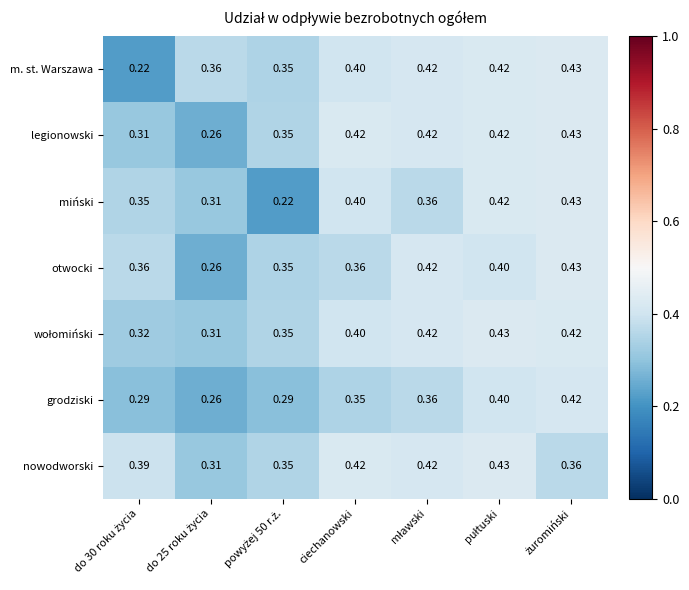

Which series has the largest total across all categories?

nowodworski